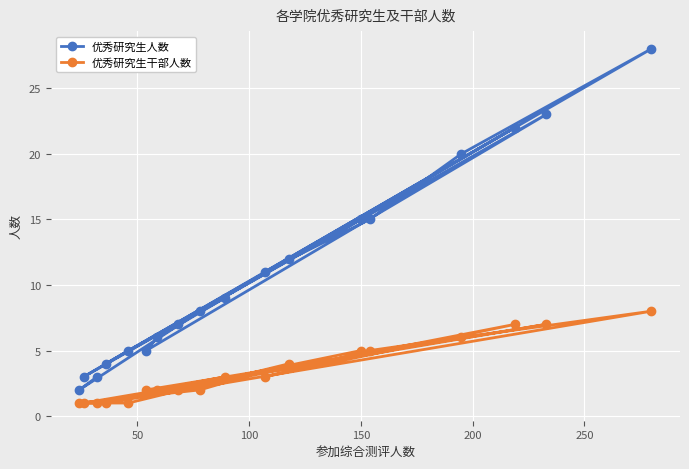

What is the value of the 优秀研究生人数 point at the 17th from the left?

23